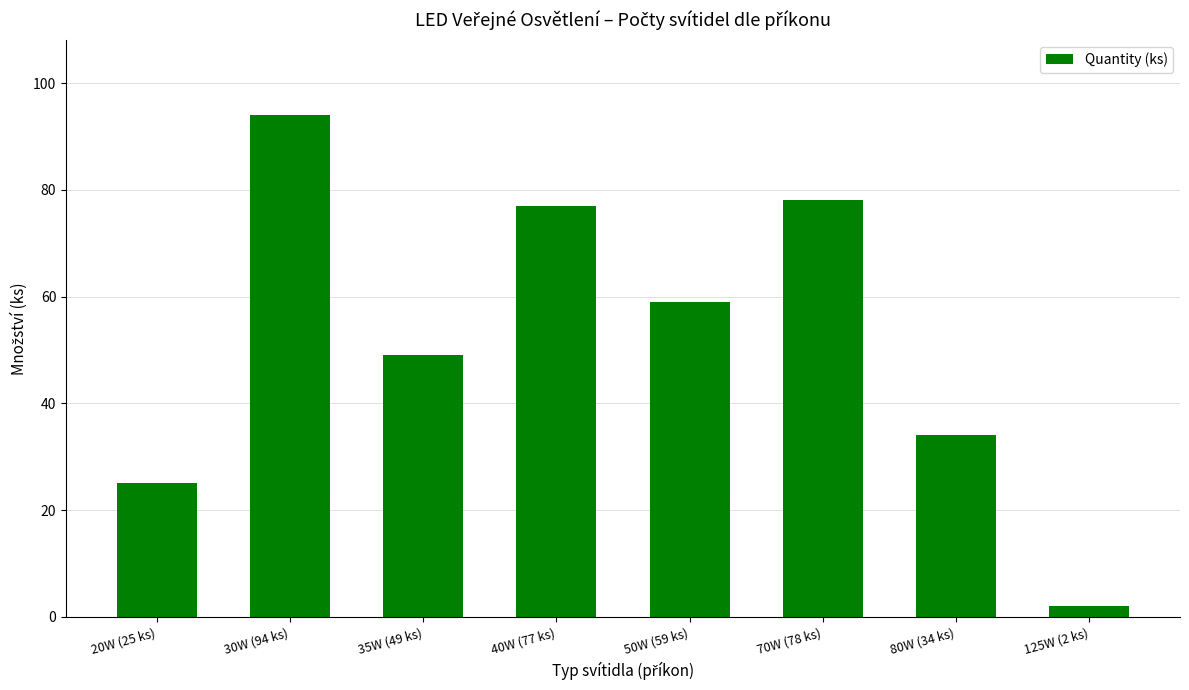

Which category has the lowest value across all series?

125W (2 ks)